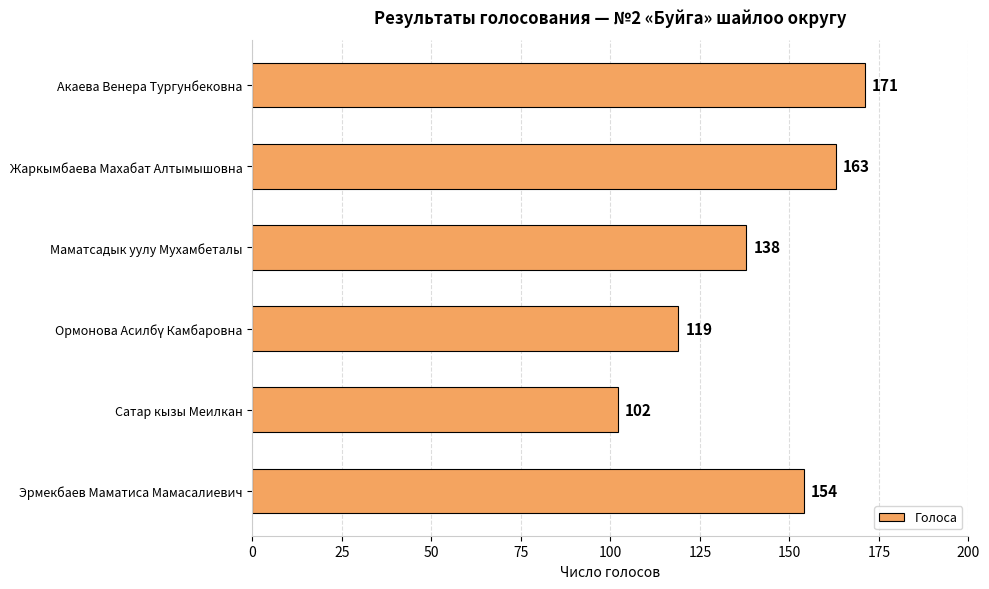

True or false: the data shows 56 at Сатар кызы Меилкан.

False